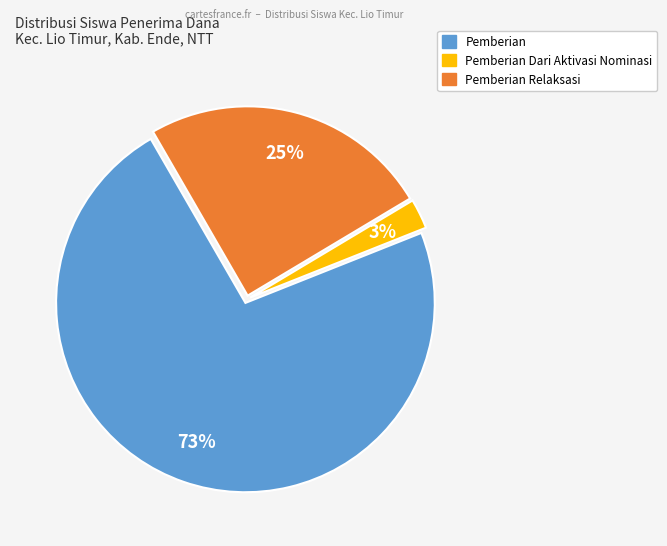

To the nearest percent, what is the average slice percentage?

33%